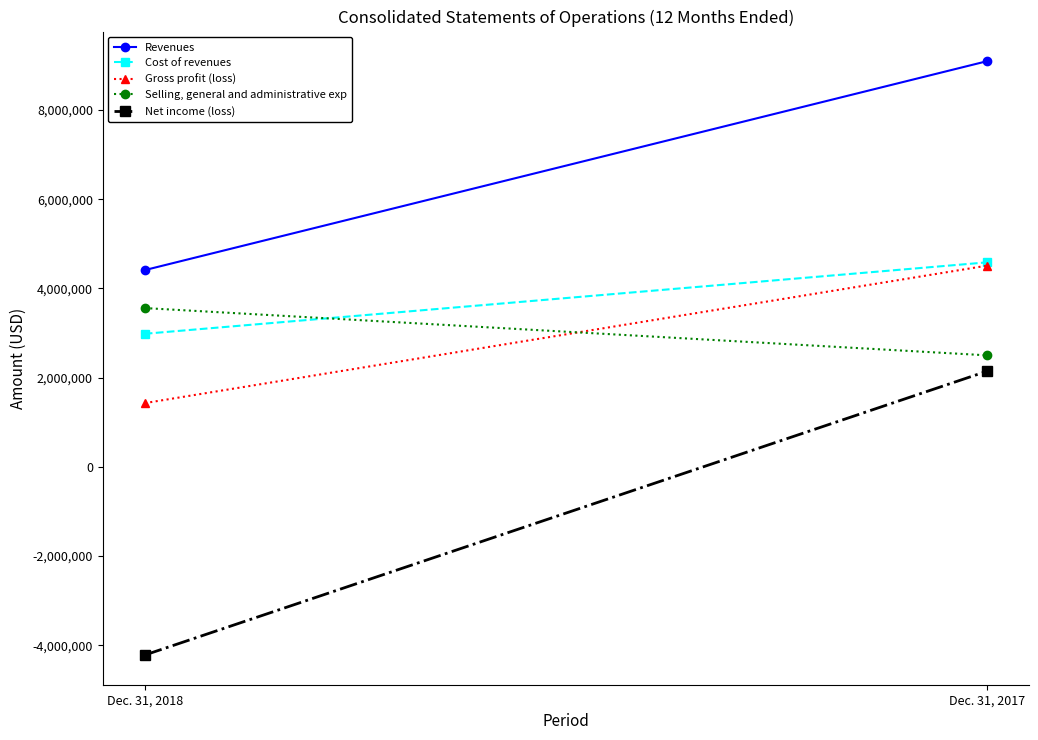

Reading left to right, transcribe all the data shown in this chart.

Revenues: 4410374	9094051
Cost of revenues: 2982502	4583981
Gross profit (loss): 1427872	4510070
Selling, general and administrative exp: 3559119	2499661
Net income (loss): -4221122	2141915